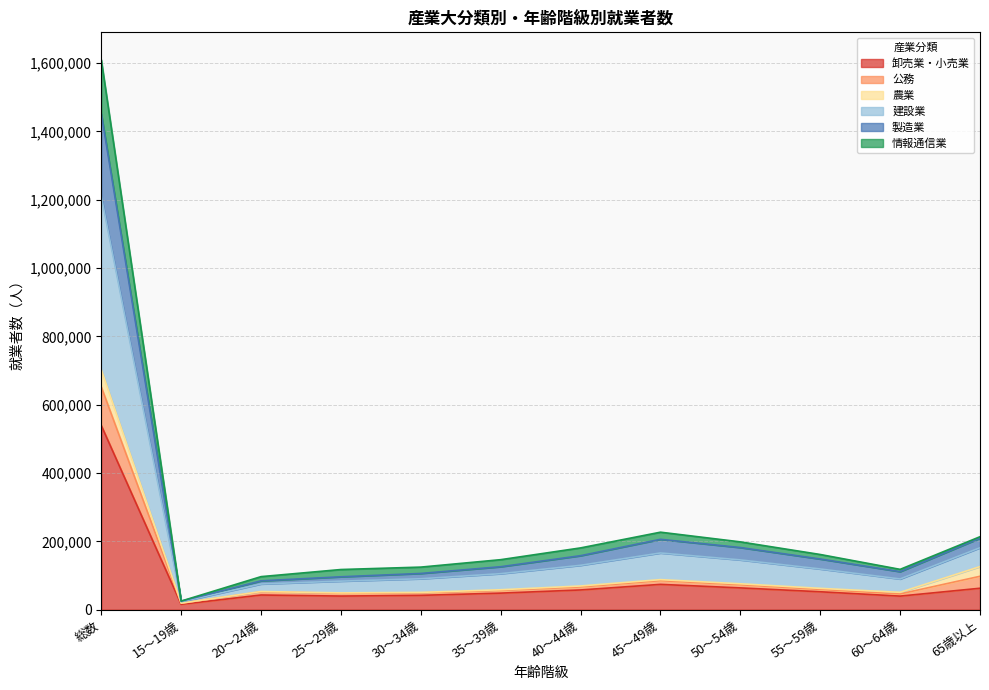

What is the label of the 6th point from the right?

40～44歳